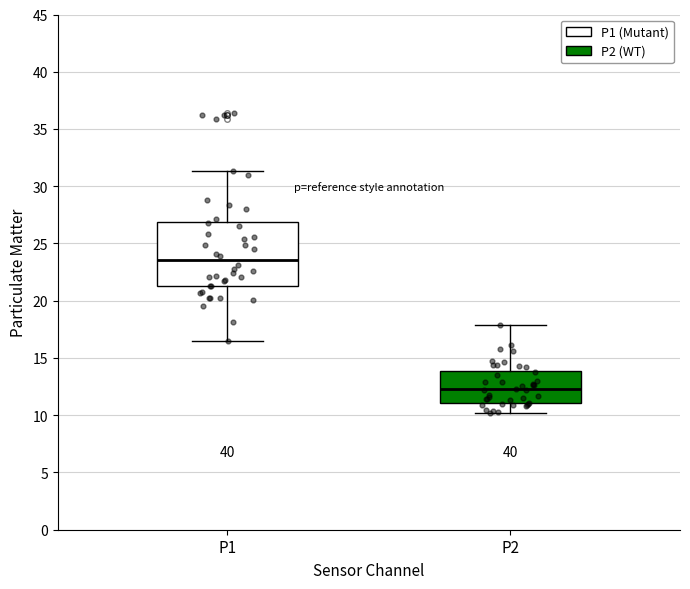

Which box's median line is the highest?

P1